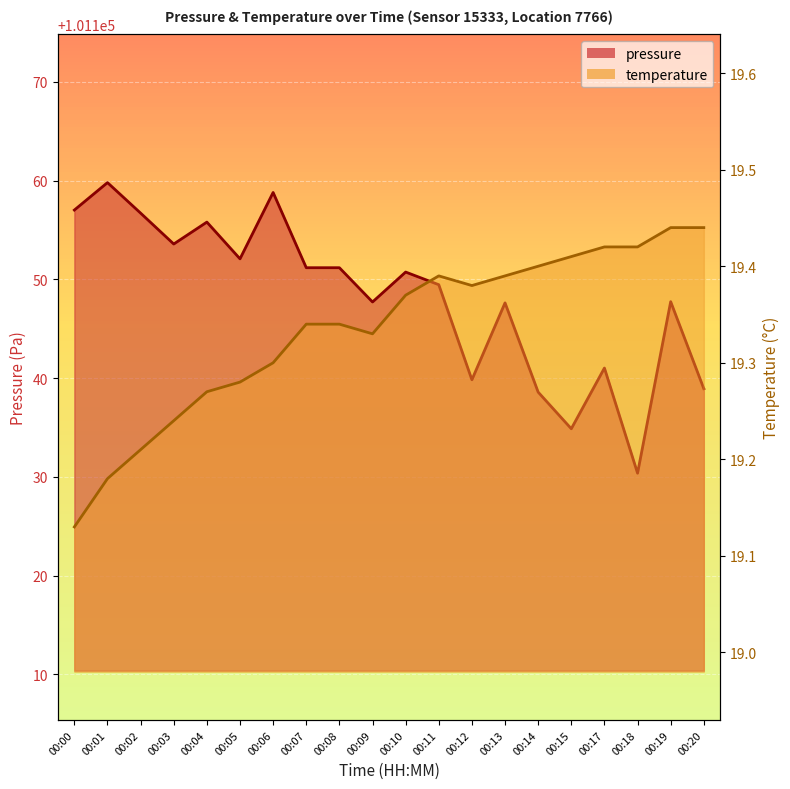

Where is the first local minimum for pressure?

00:03